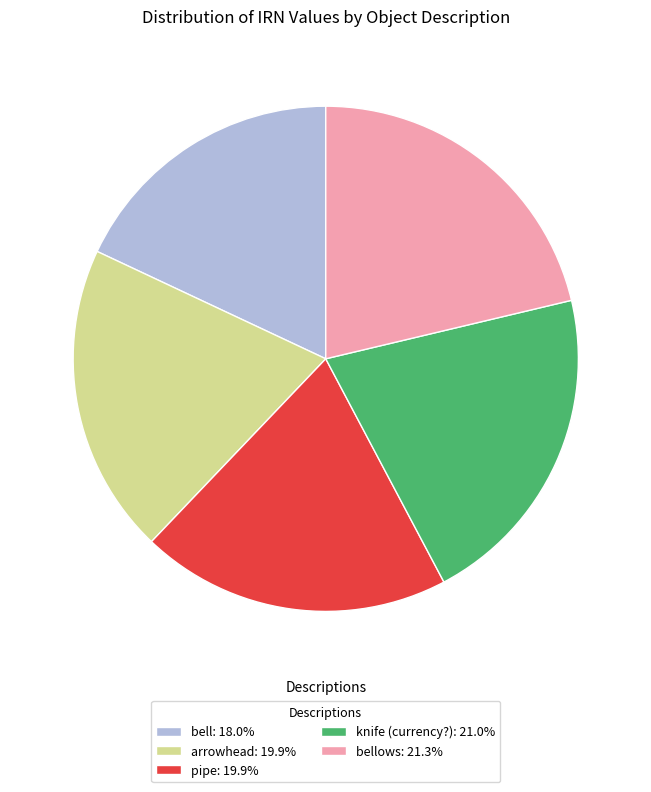

Do arrowhead: 19.9% and bellows: 21.3% together represent more than half of the pie?

No